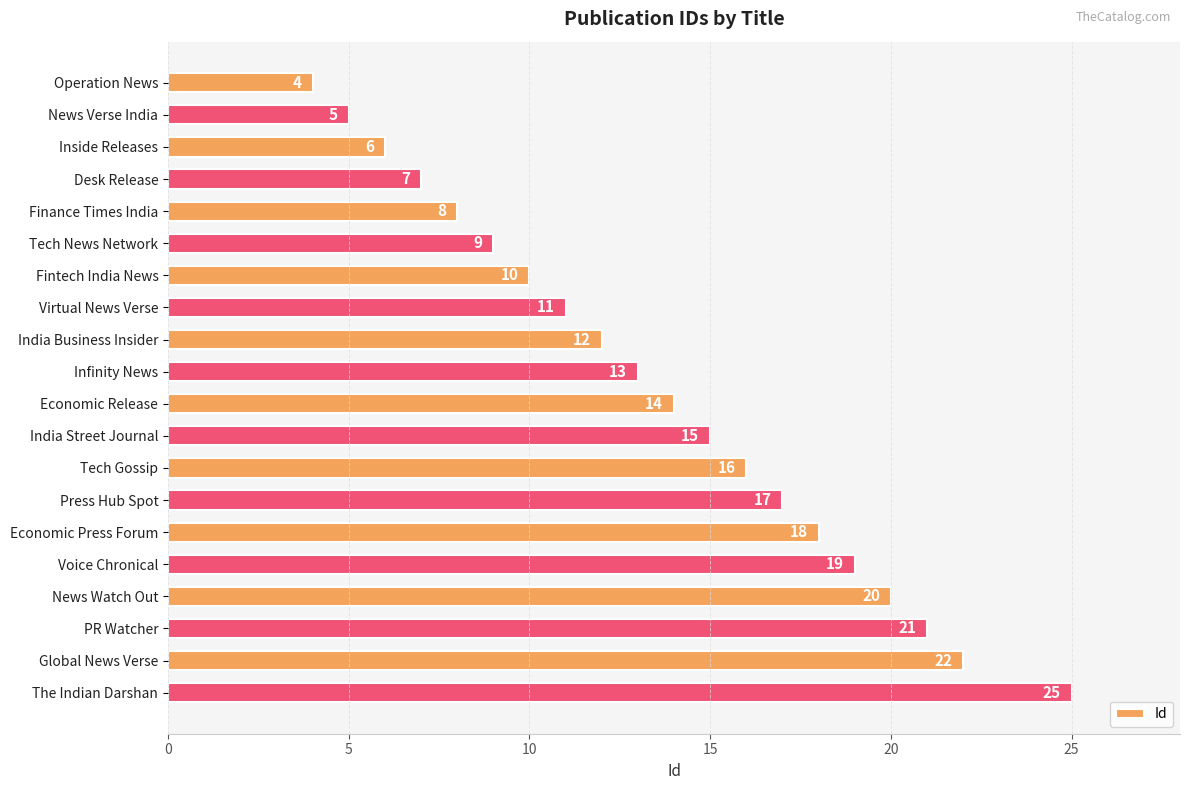

What is the label of the 9th bar from the top?

India Business Insider